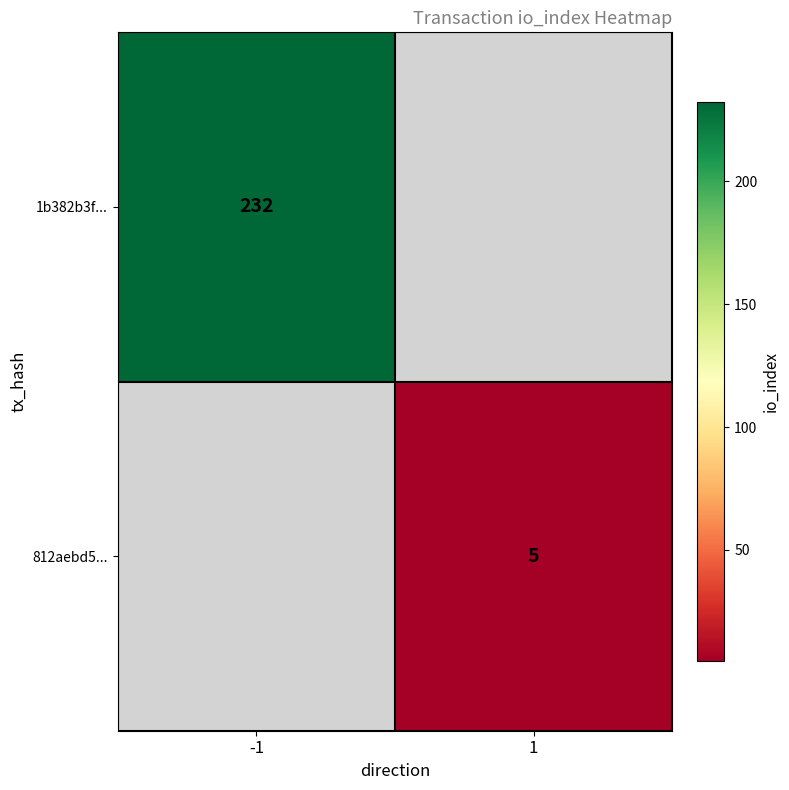

Is it true that 812aebd5... equals 5 at 1?

True